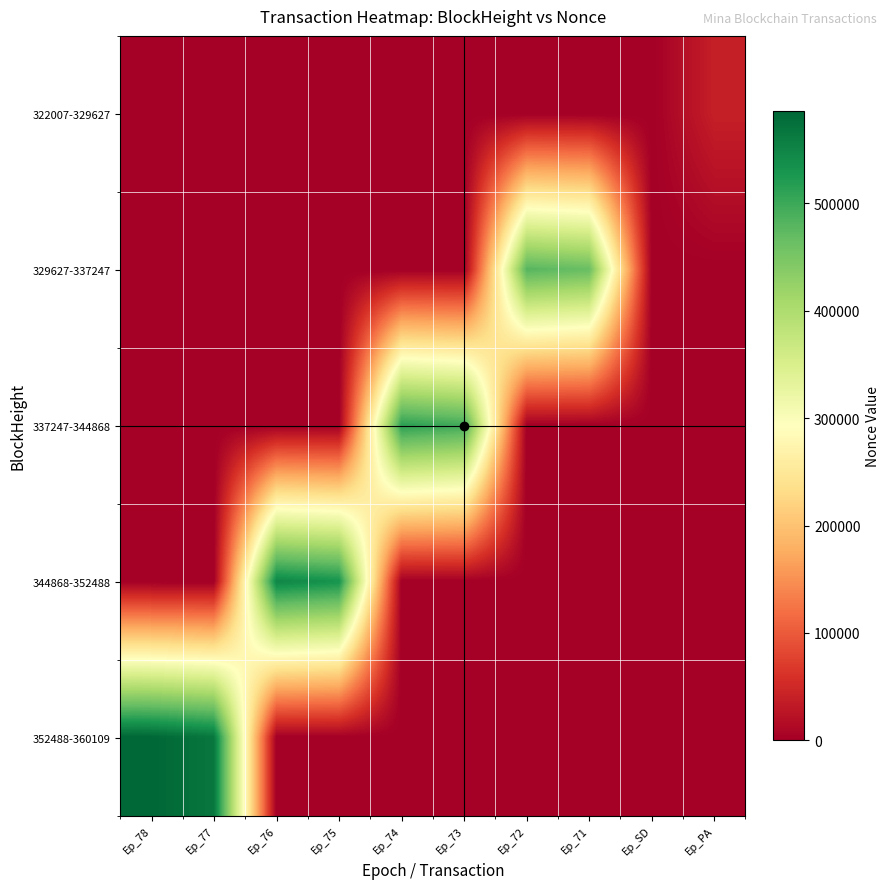

Which label corresponds to the largest value in the chart?

Ep_78